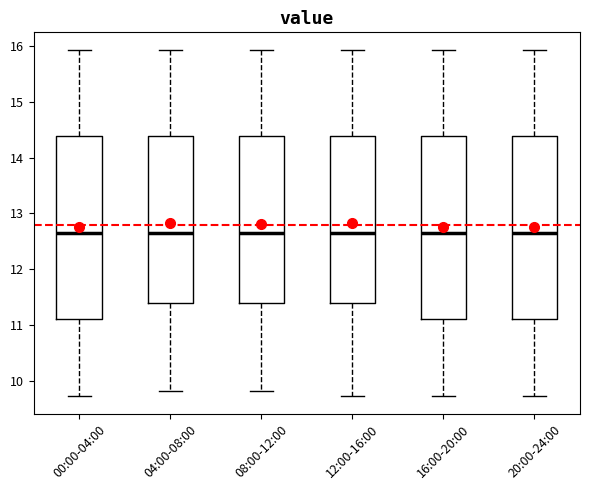

Reading left to right, transcribe this box plot: for each box, give where its median line is, the range the box spans, and where its two whiskers end, as read against the y-axis. The values are not printed on the chart, so give them approximately, as read against the axis.

00:00-04:00: median 12.7, box 11.1 to 14.4, whiskers 9.7 to 15.9
04:00-08:00: median 12.7, box 11.4 to 14.4, whiskers 9.8 to 15.9
08:00-12:00: median 12.7, box 11.4 to 14.4, whiskers 9.8 to 15.9
12:00-16:00: median 12.7, box 11.4 to 14.4, whiskers 9.7 to 15.9
16:00-20:00: median 12.7, box 11.1 to 14.4, whiskers 9.7 to 15.9
20:00-24:00: median 12.7, box 11.1 to 14.4, whiskers 9.7 to 15.9